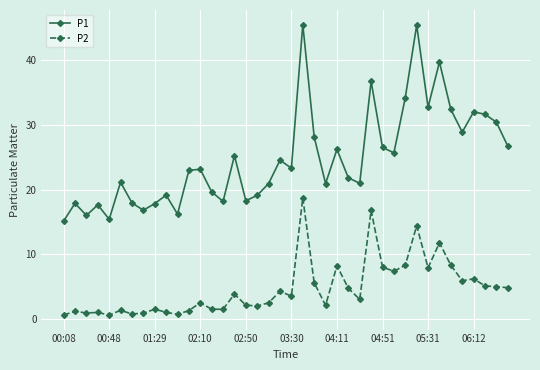

What is the value of the P2 point at the 13th from the left?

2.5